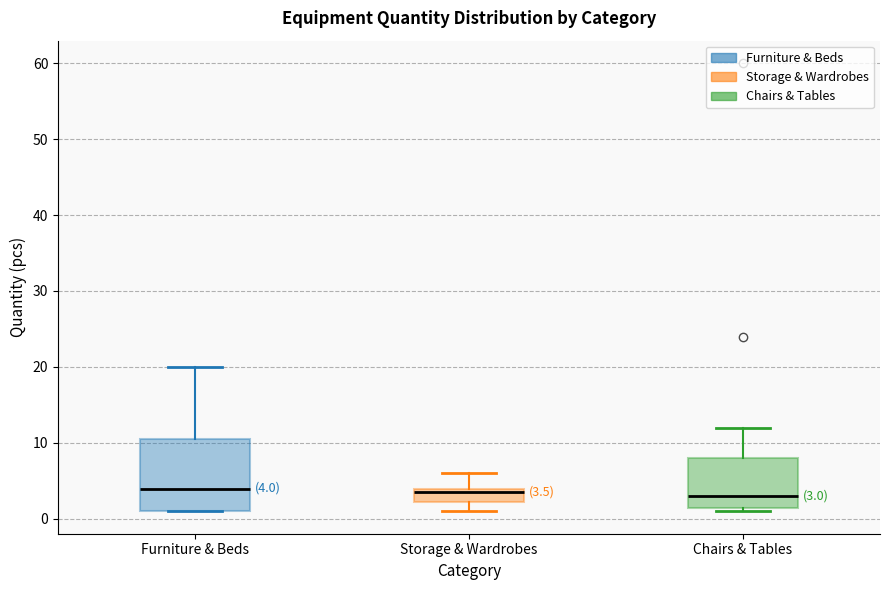

Comparing the boxes themselves (not the whiskers), which one is the tallest?

Furniture & Beds